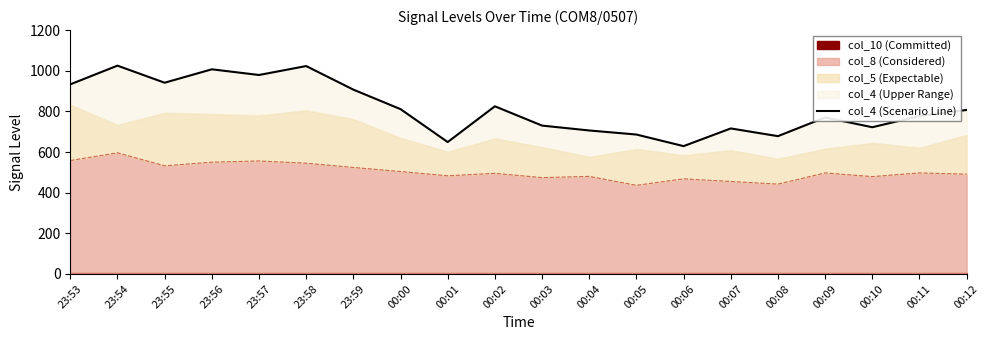

Rank the categories by value from highest to lowest.

23:54, 23:58, 23:56, 23:57, 23:55, 23:53, 23:59, 00:02, 00:00, 00:12, 00:11, 00:09, 00:03, 00:10, 00:07, 00:04, 00:05, 00:08, 00:01, 00:06